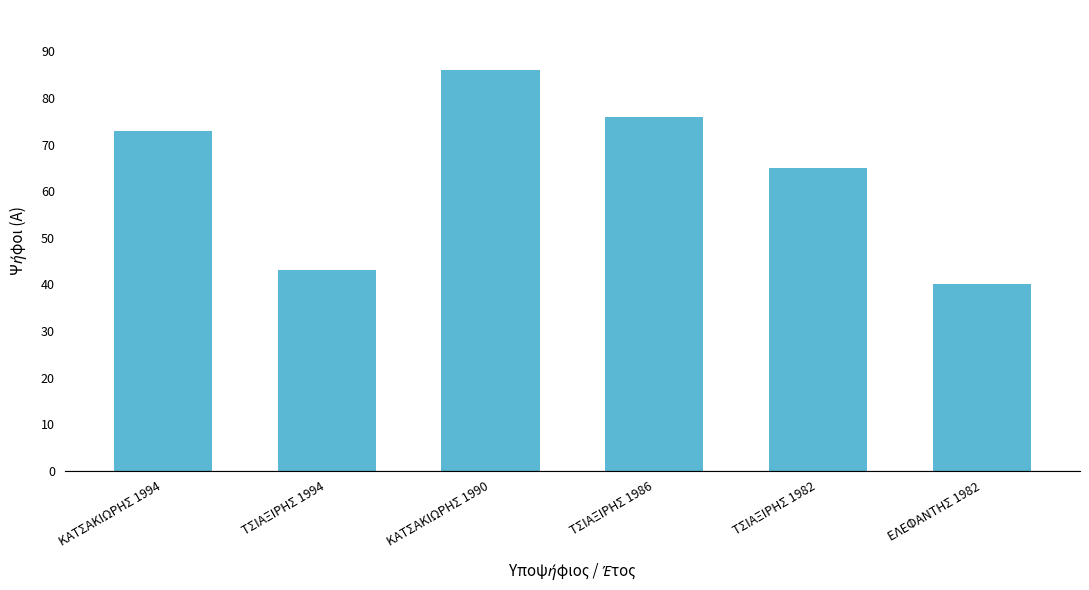

Approximately how many times larger is the value at ΕΛΕΦΑΝΤΗΣ 1982 compared to ΤΣΙΑΞΙΡΗΣ 1986?

0.5